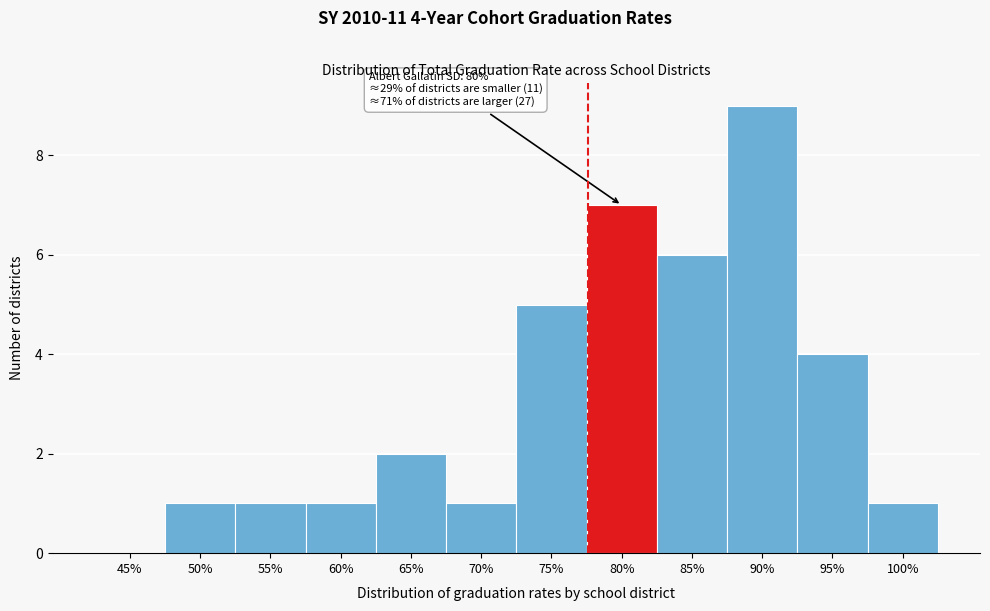

Reading left to right, extract all data points from this chart.

45%=0	50%=1	55%=1	60%=1	65%=2	70%=1	75%=5	80%=7	85%=6	90%=9	95%=4	100%=1